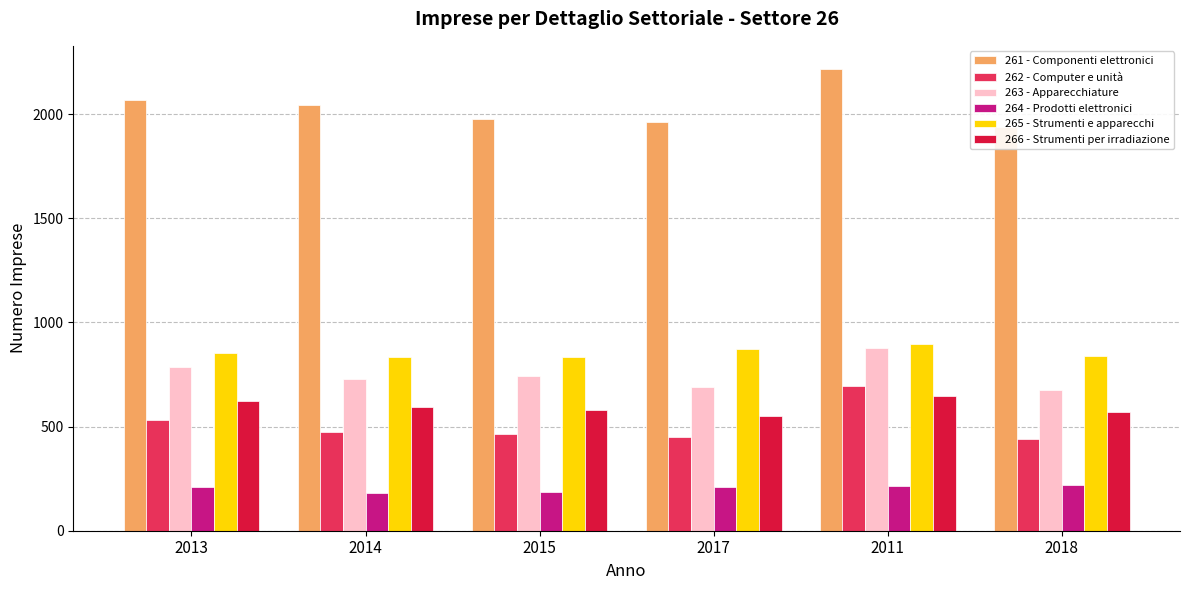

Reading left to right, what are all the values shown in this chart?

261 - Componenti elettronici: 2067	2046	1977	1960	2217	1939
262 - Computer e unità: 530	473	463	452	693	442
263 - Apparecchiature: 785	728	743	690	875	677
264 - Prodotti elettronici: 209	183	185	211	215	220
265 - Strumenti e apparecchi: 852	836	833	871	898	837
266 - Strumenti per irradiazione: 621	593	580	553	646	568